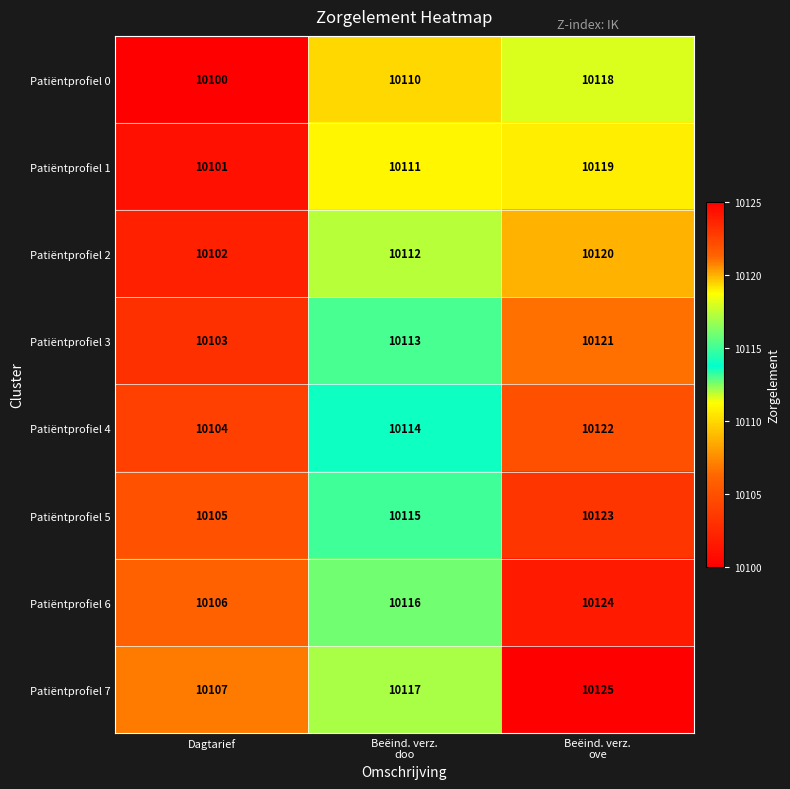

What is the difference between the maximum and second lowest values in the Patiëntprofiel 6 series?

8